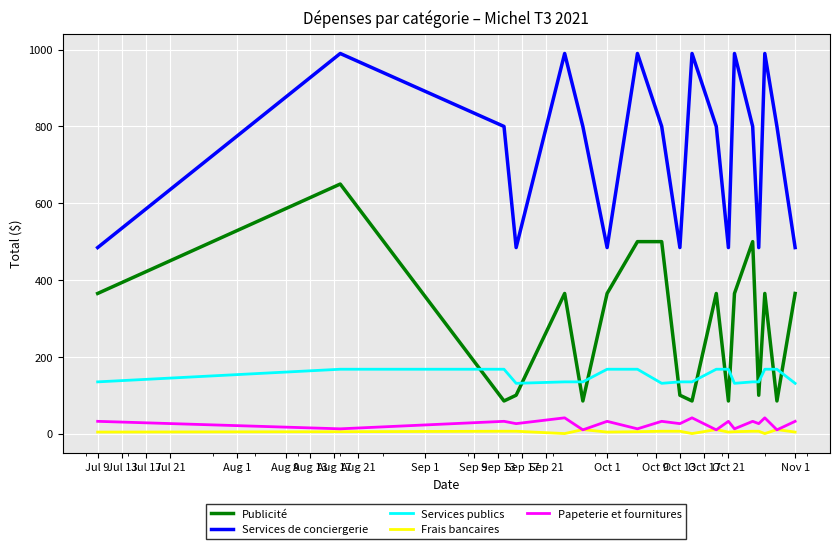

In Papeterie et fournitures, how many points are higher than both neighbors (excluding endpoints)?

8